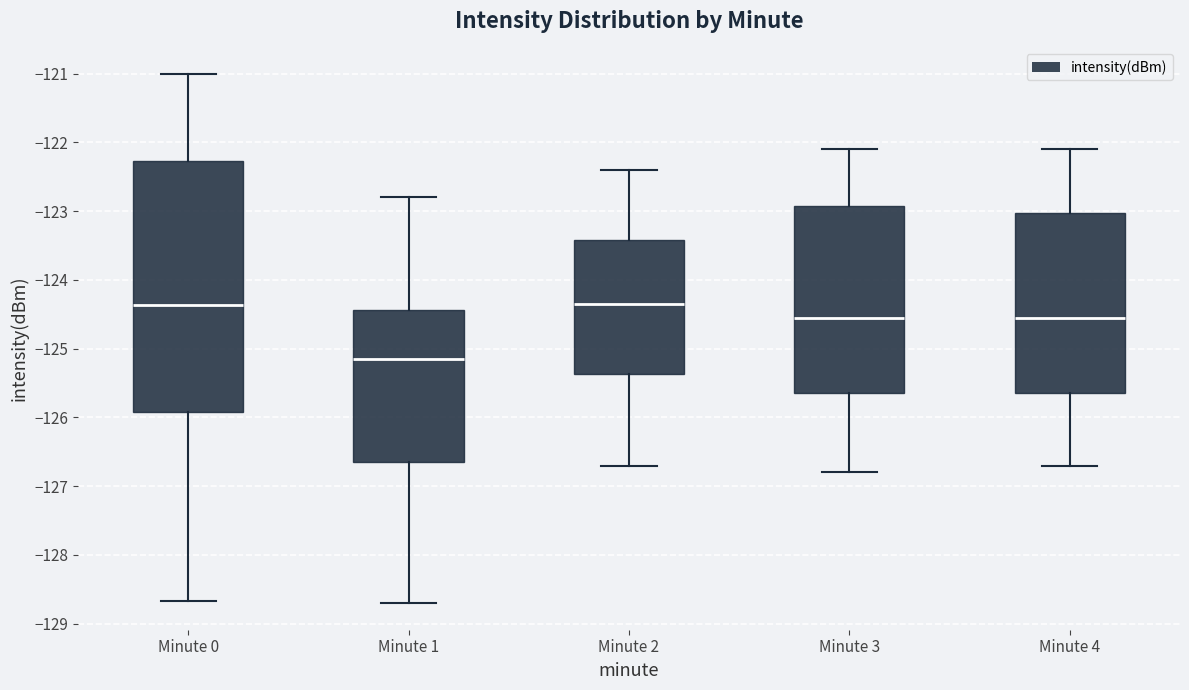

Reading left to right, read every box against the y-axis: the position of its median line, the range the box covers, and the ends of its whiskers. The values are not printed on the chart, so give them approximately, as read against the axis.

Minute 0: median -124.4, box -125.9 to -122.3, whiskers -128.7 to -121.0
Minute 1: median -125.1, box -126.7 to -124.4, whiskers -128.7 to -122.8
Minute 2: median -124.3, box -125.4 to -123.4, whiskers -126.7 to -122.4
Minute 3: median -124.5, box -125.6 to -122.9, whiskers -126.8 to -122.1
Minute 4: median -124.5, box -125.6 to -123.0, whiskers -126.7 to -122.1